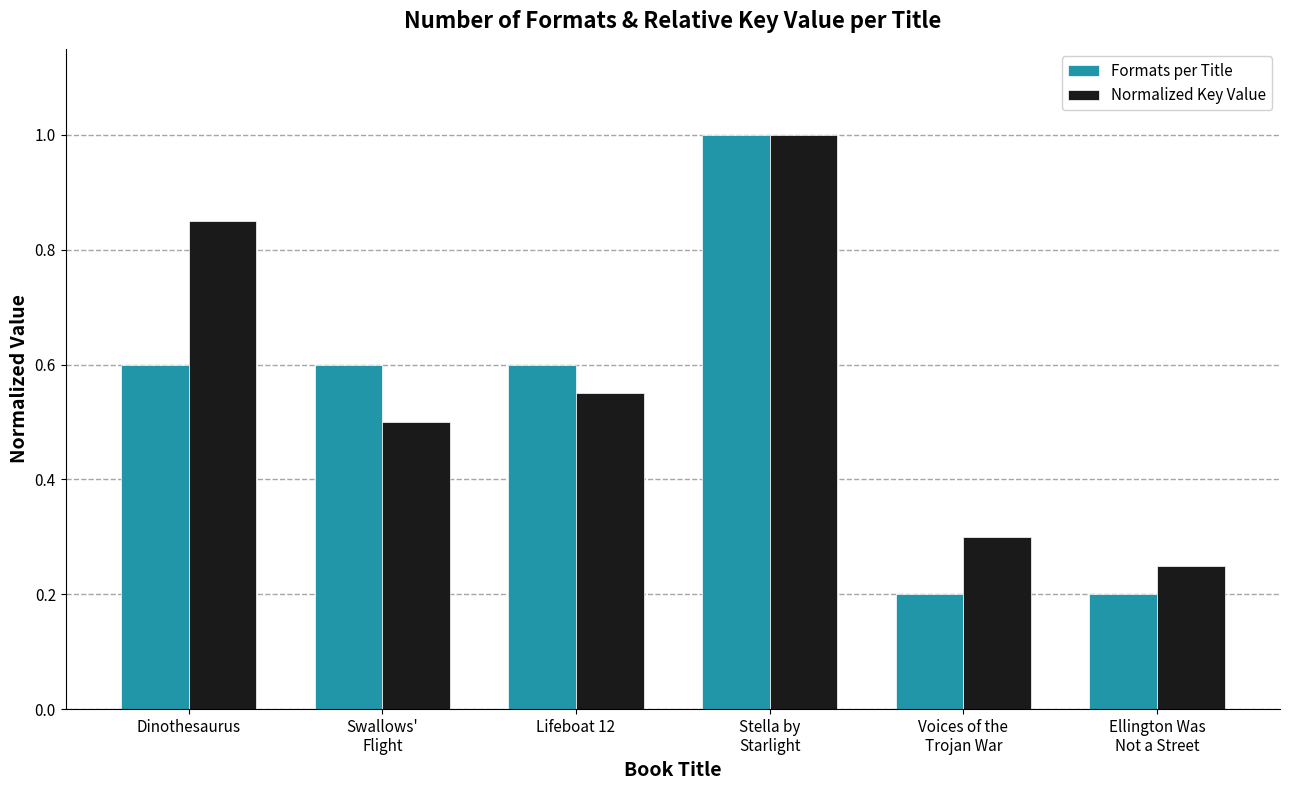

Rank the series at Dinothesaurus from highest to lowest value.

Normalized Key Value, Formats per Title